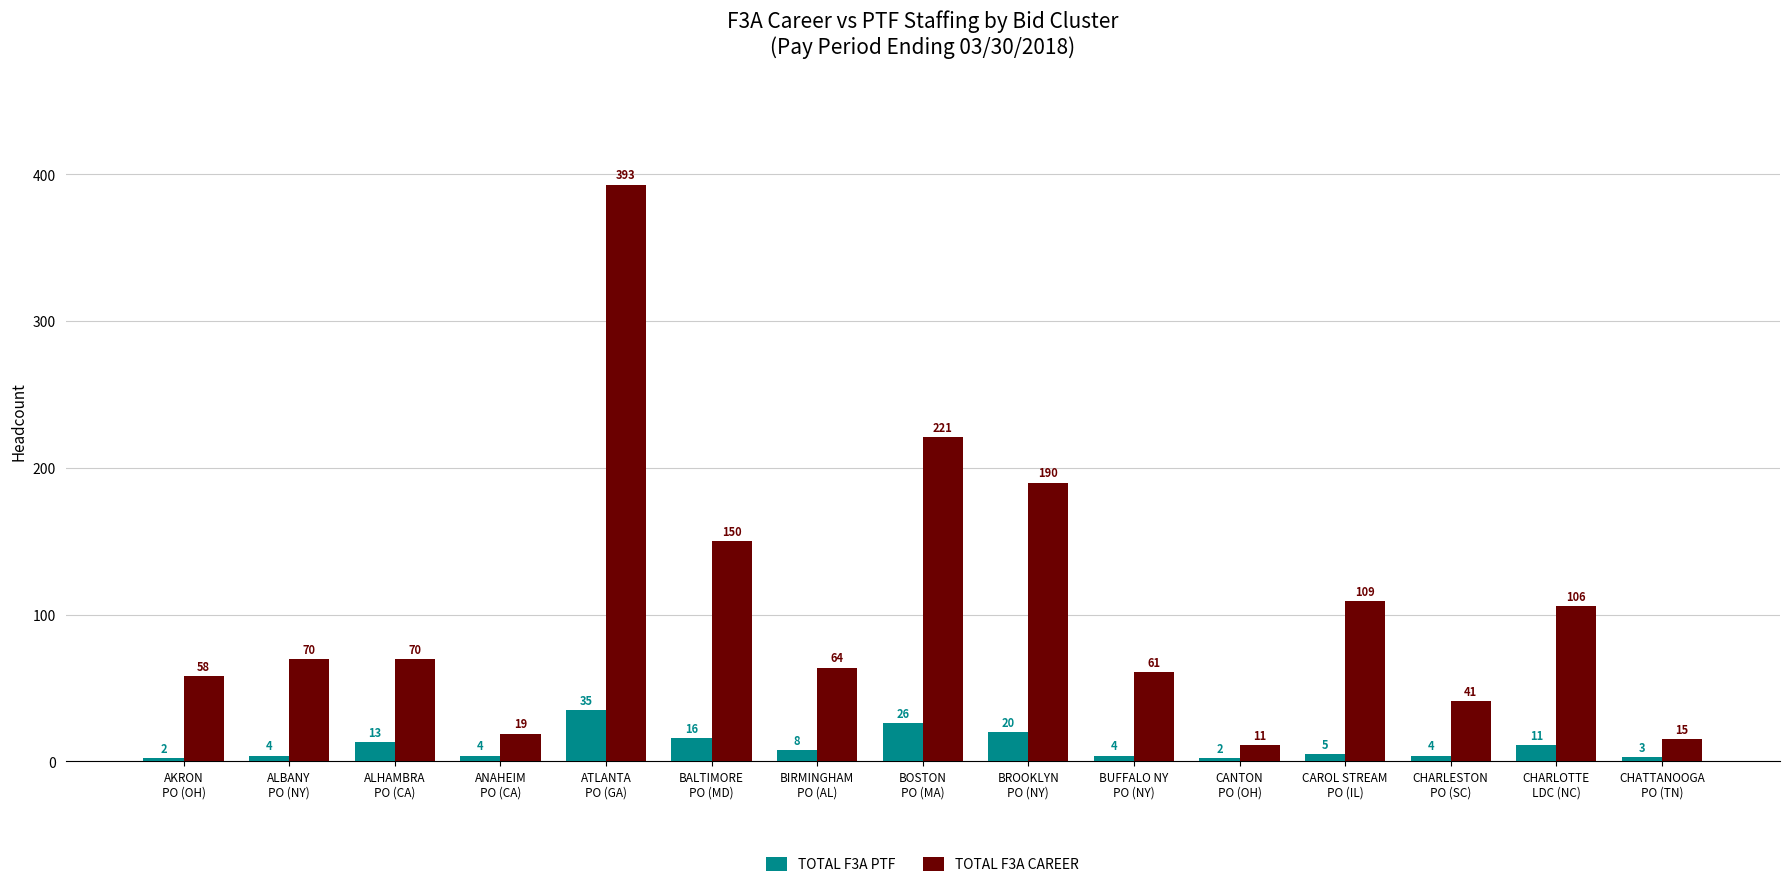

What is the total value across all series at BOSTON
PO (MA)?

247